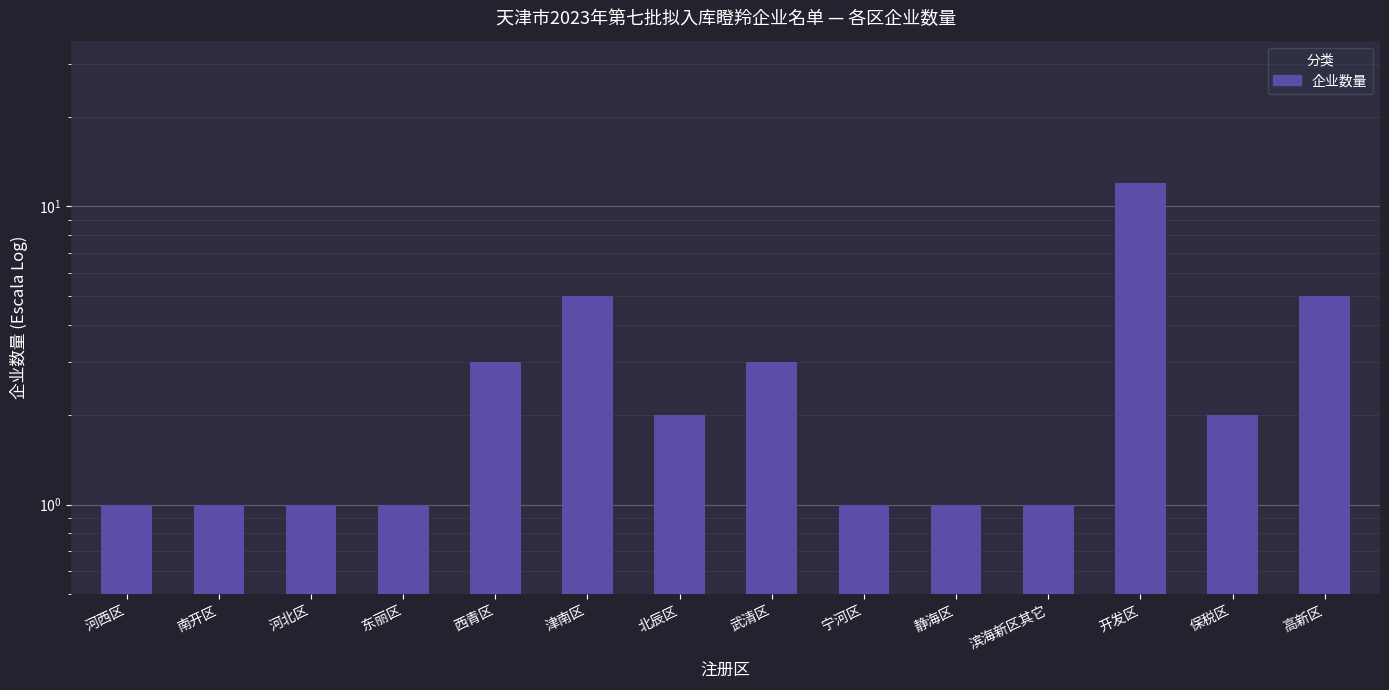

True or false: the data shows 1 at 静海区.

False